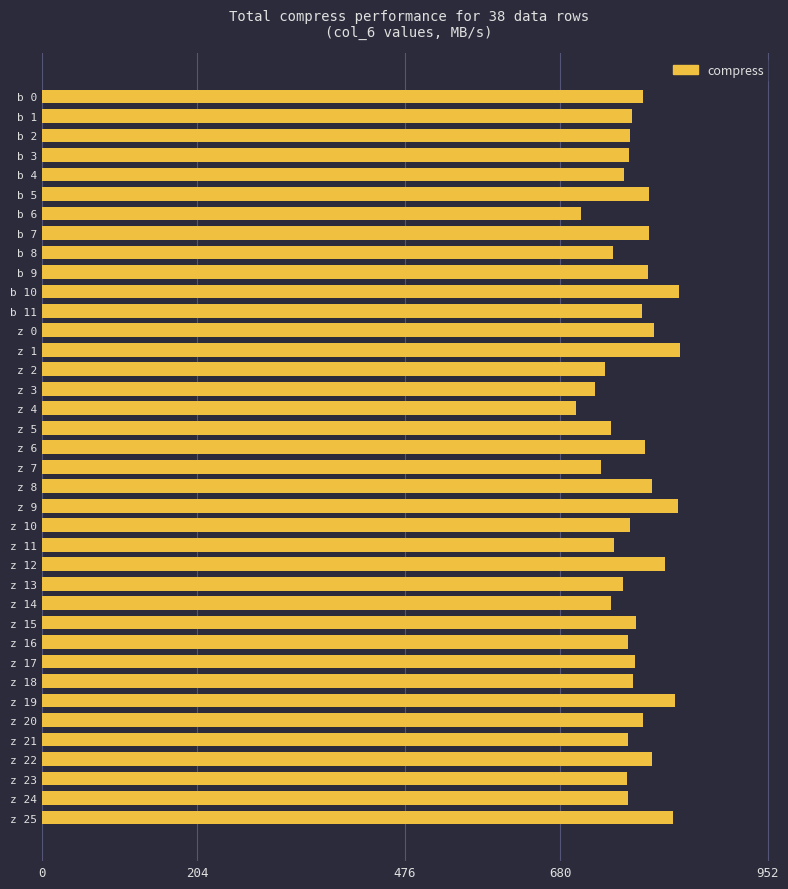

What is the difference between the maximum and second lowest values?

130